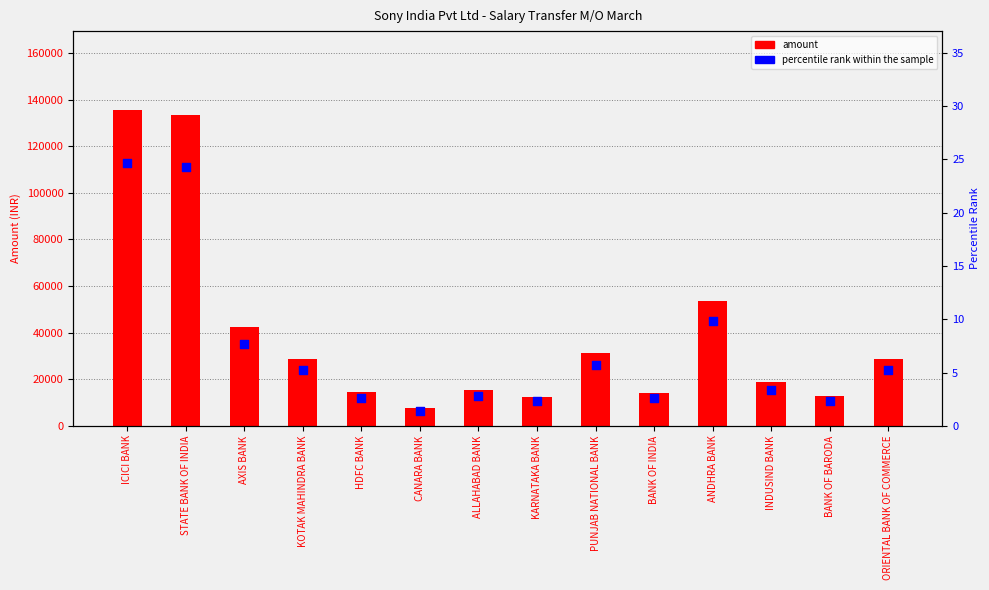

At which category is the sum across all series the highest?

ICICI BANK